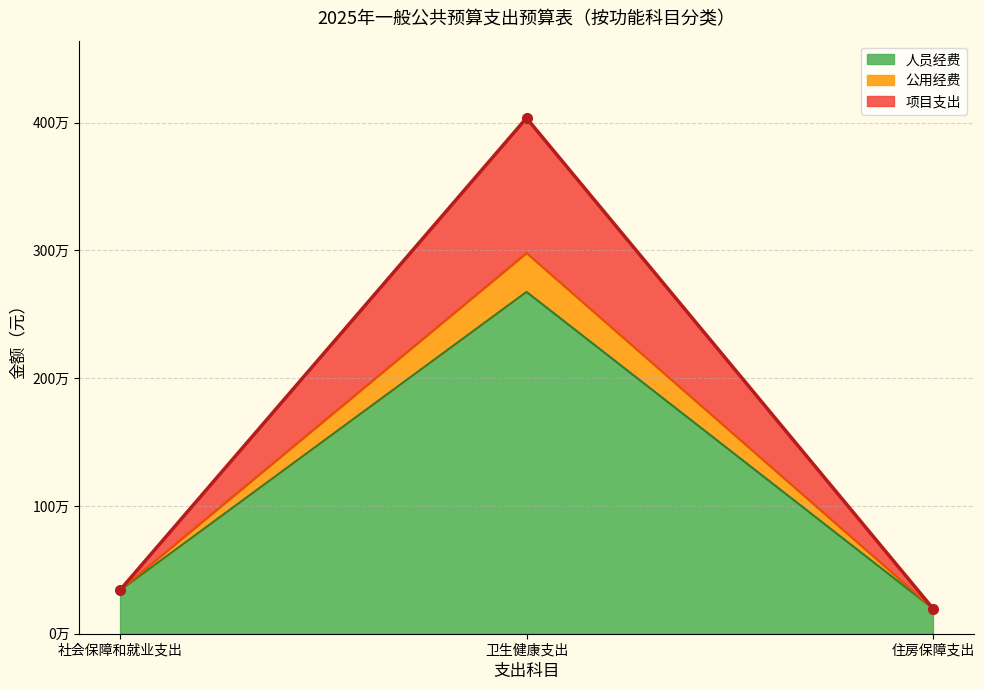

Which category has the highest value across all series?

卫生健康支出